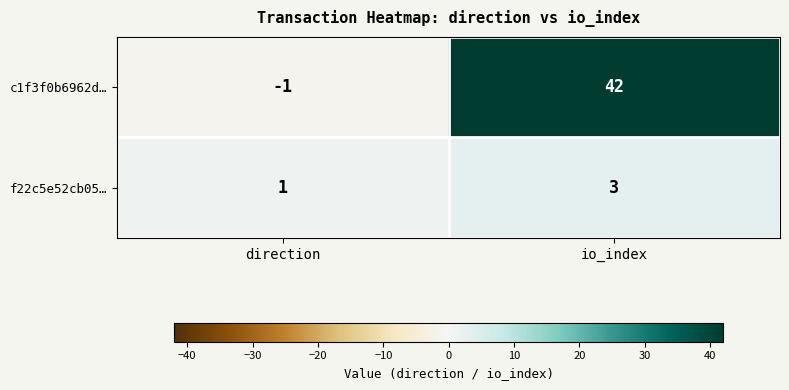

Which series has the widest spread of values?

c1f3f0b6962d…